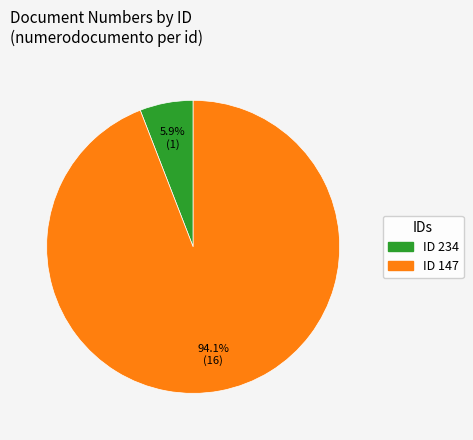

Between ID 147 and ID 234, which is larger?

ID 147